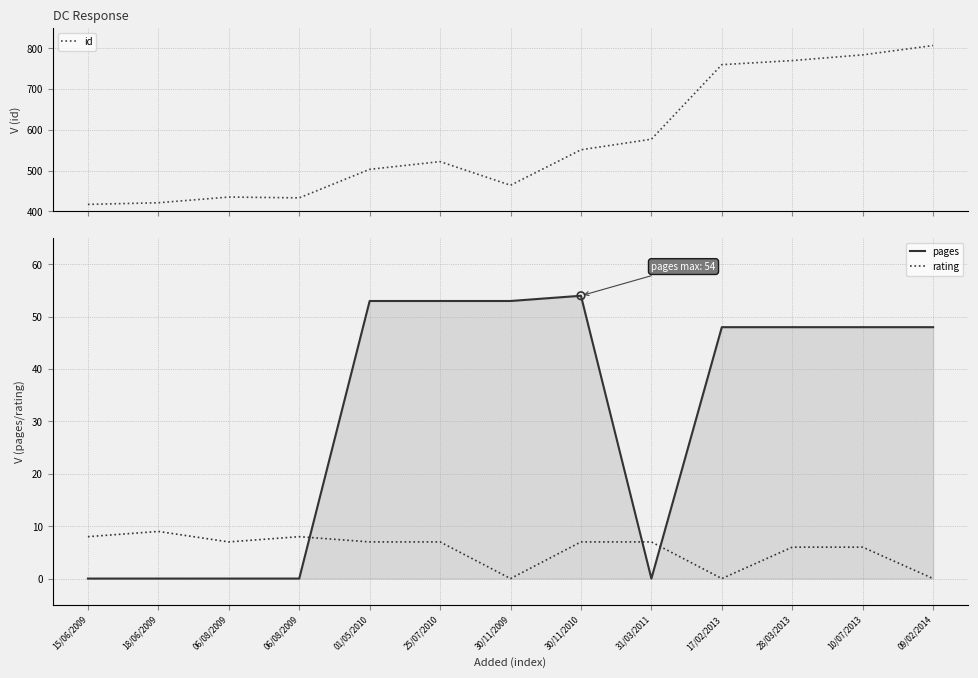

Which series contains the lowest Y value?

pages